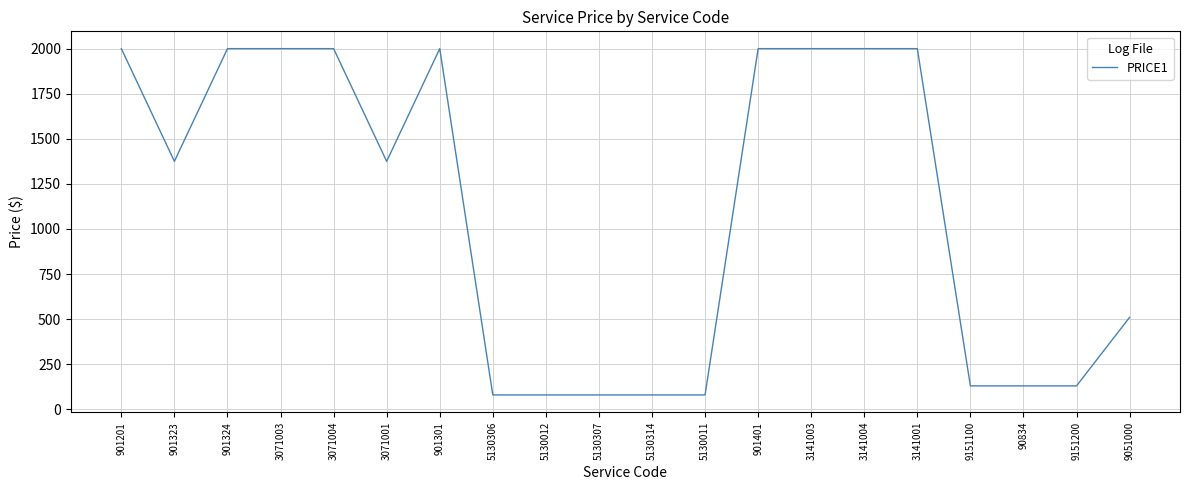

The value at 3071004 is 2000. True or false?

True